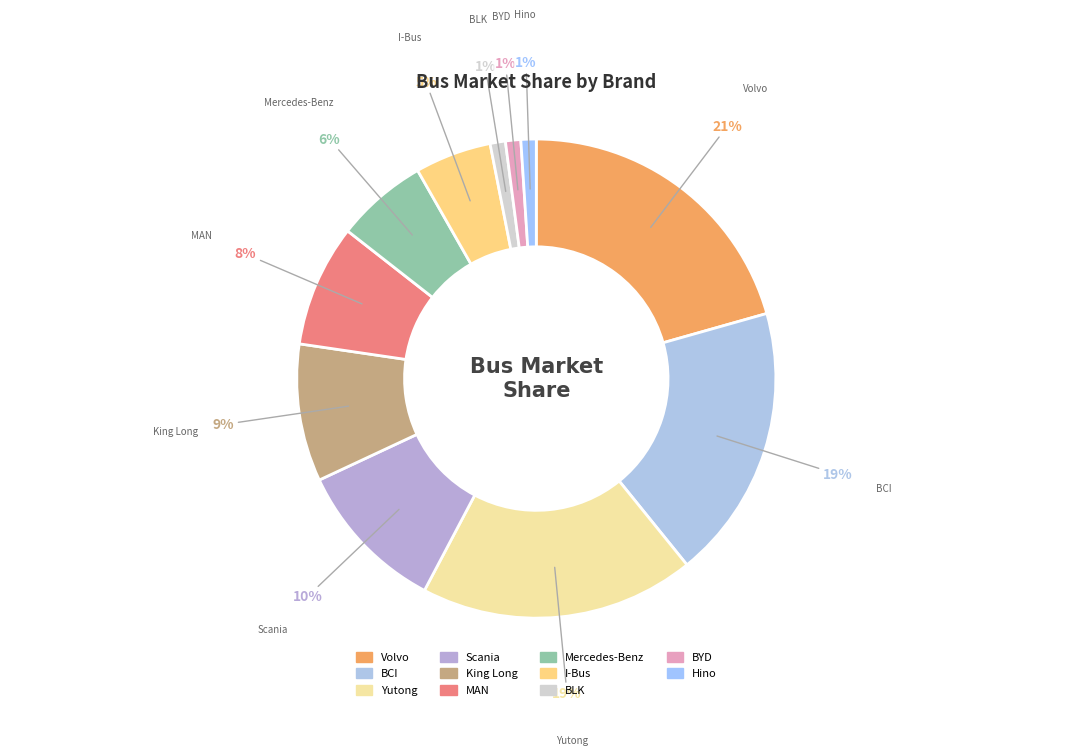

Combined, do Hino and Scania account for over 50%?

No